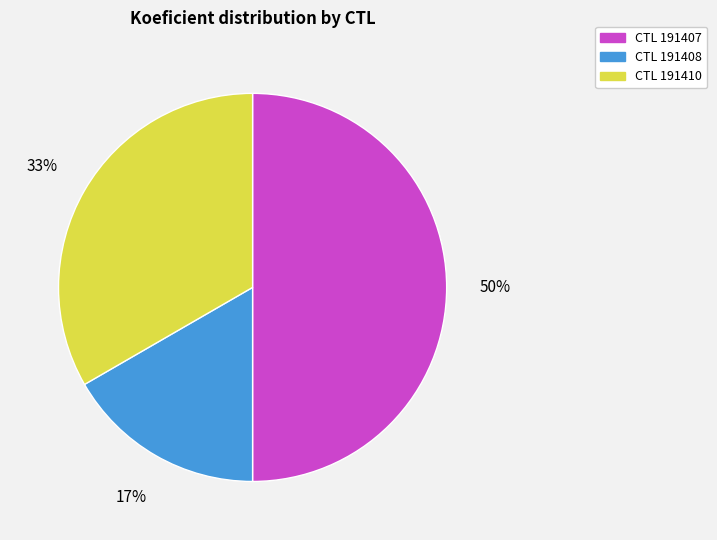

To the nearest percent, what is the difference between the largest and smallest slice percentages?

33%